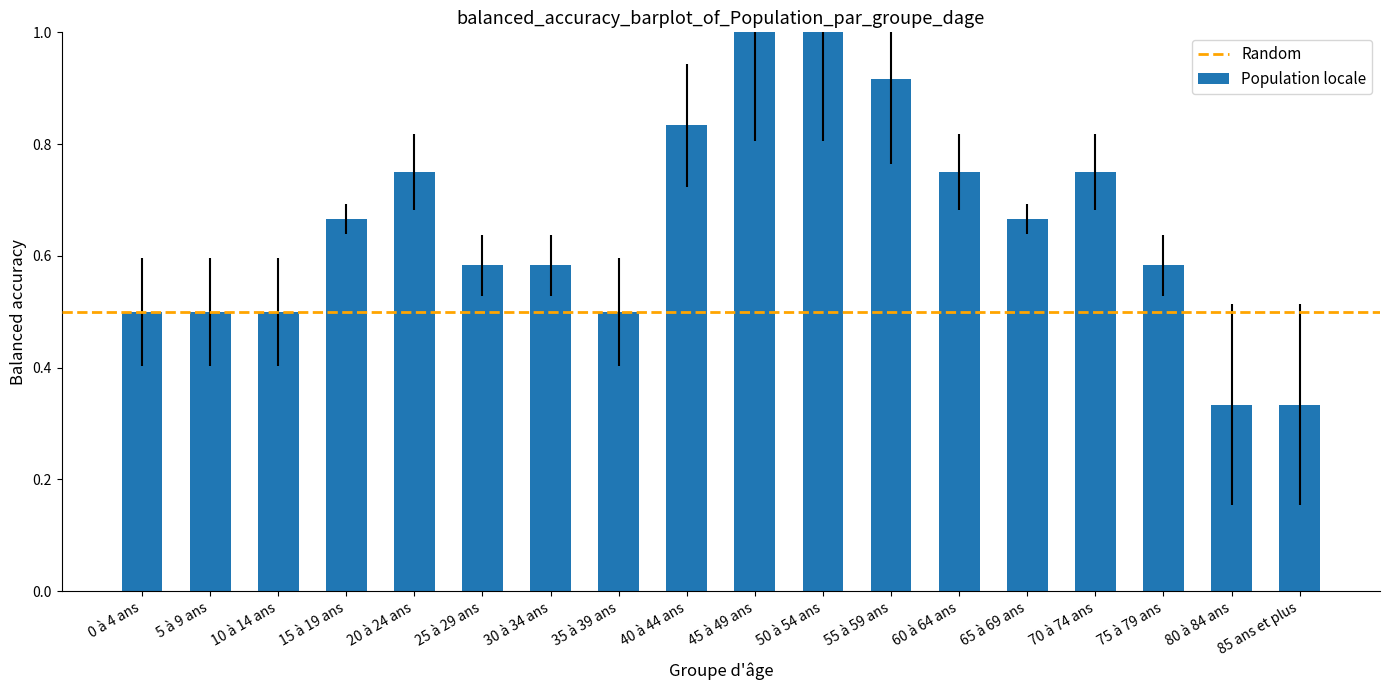

True or false: the data shows 0.3 at 60 à 64 ans.

False